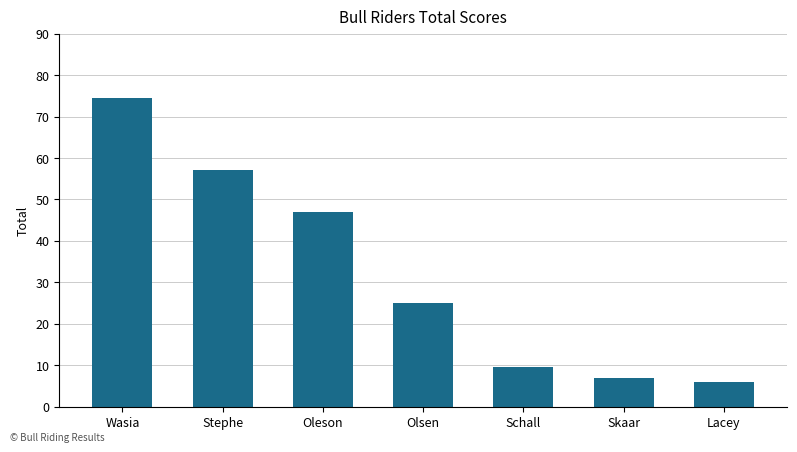

How many categories are shown in the chart?

7